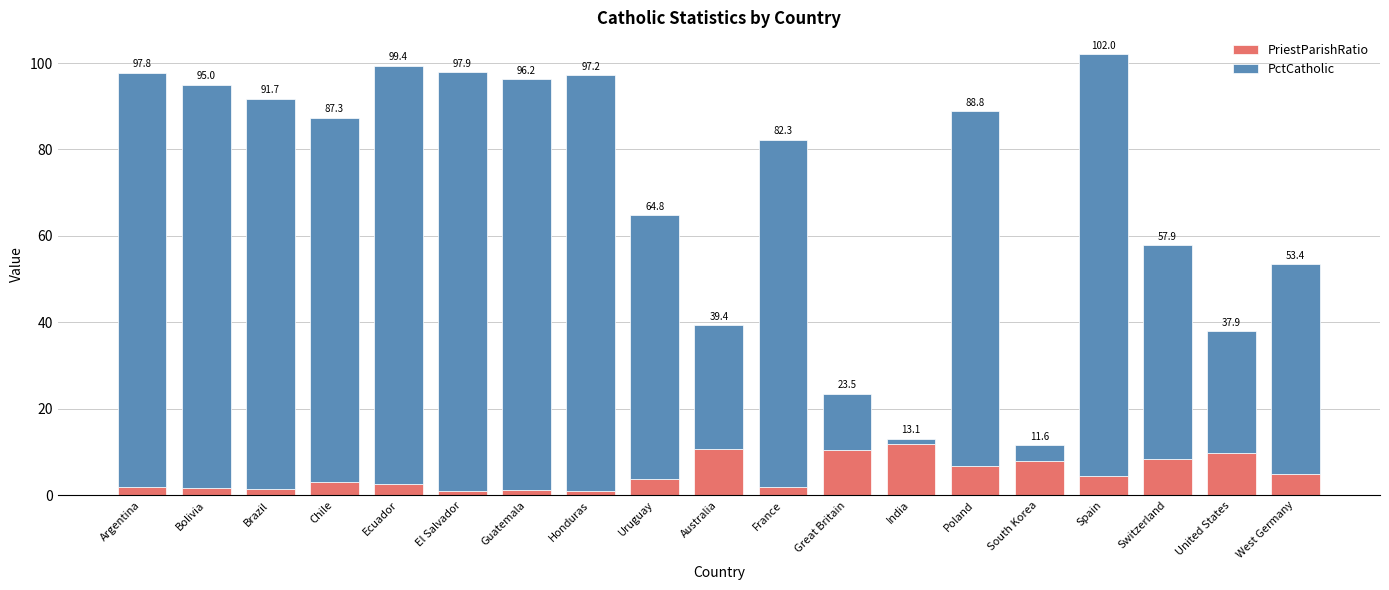

What is the difference between the second highest and minimum values in the PriestParishRatio series?

9.9